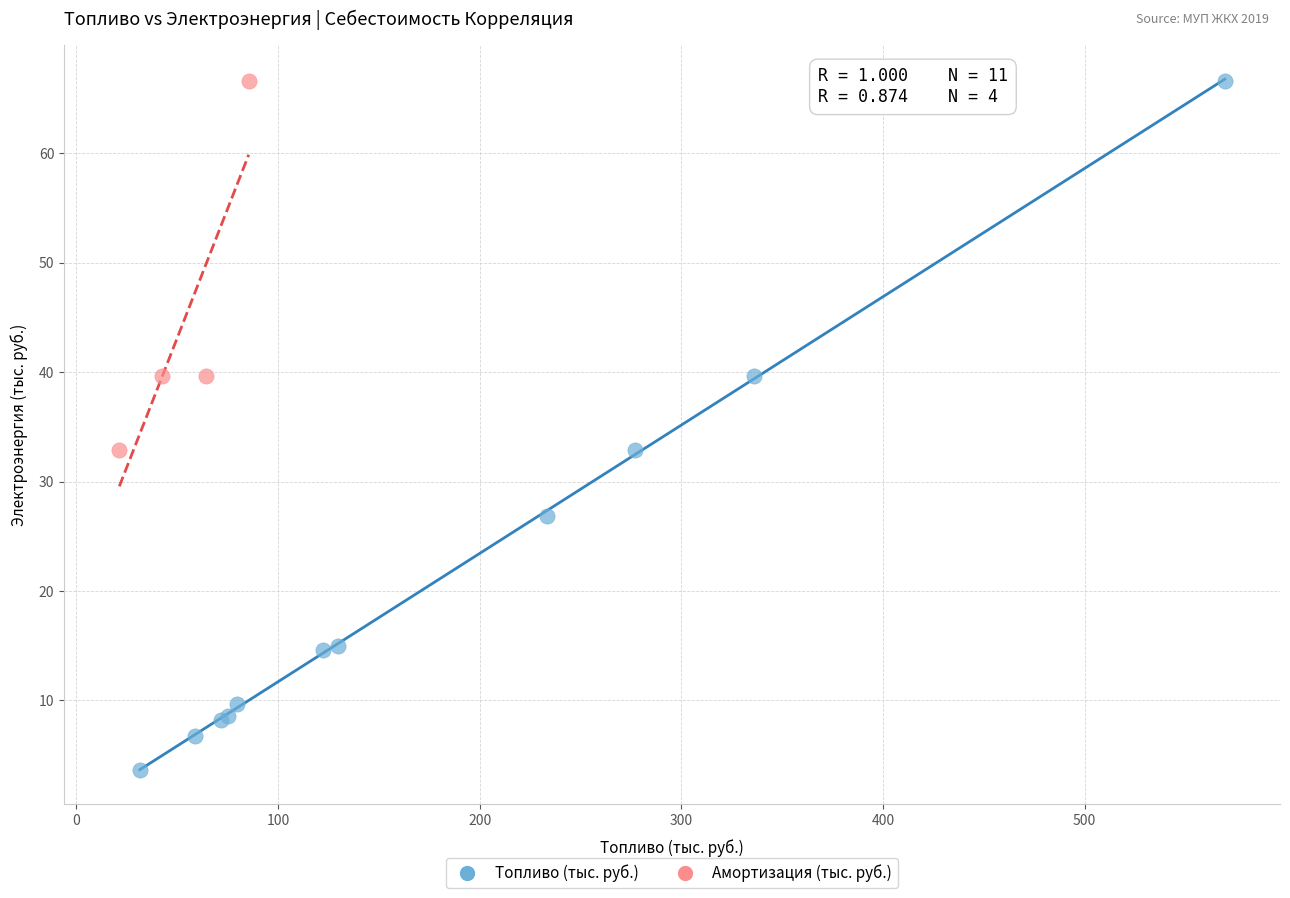

Which series contains the lowest Y value?

Топливо (тыс. руб.)